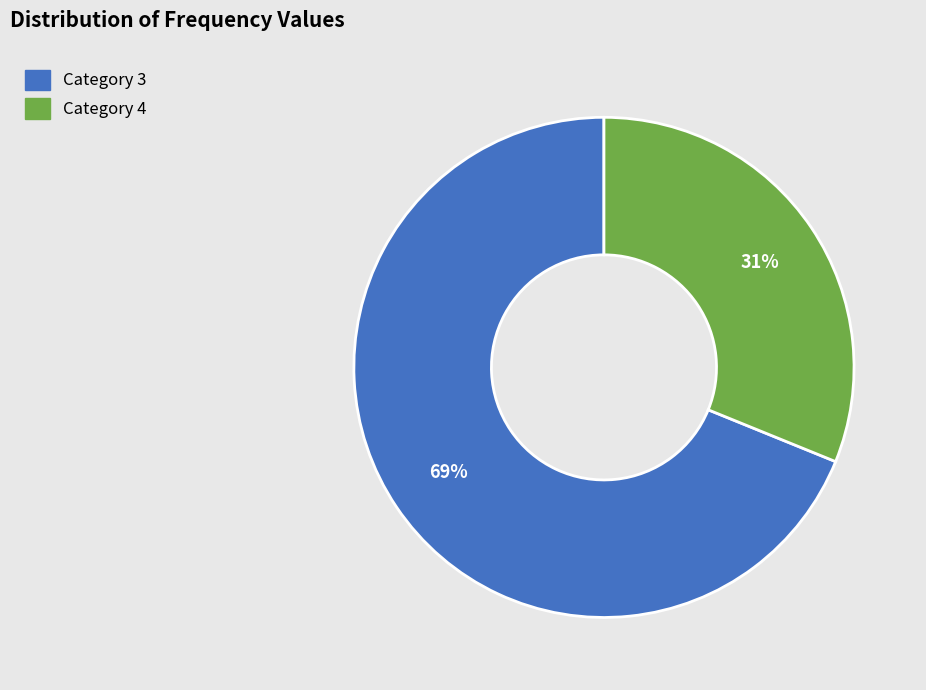

To the nearest percent, what is the average slice percentage?

50%